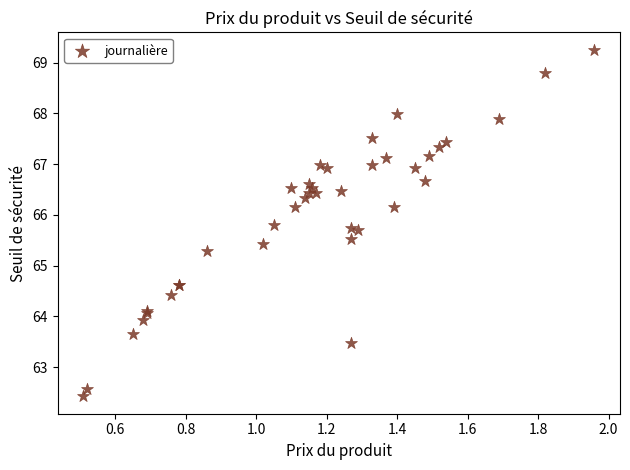

What Y value in the scatter plot is closest to 65?

65.3